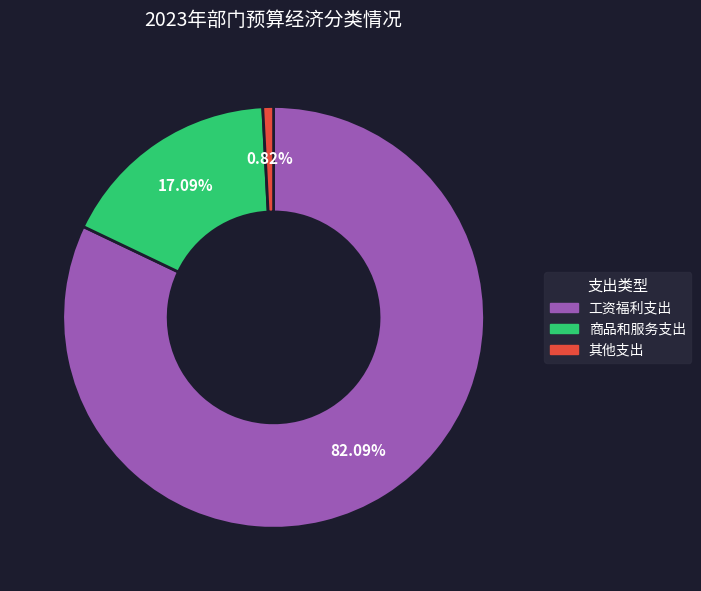

Which category has the biggest portion of the pie?

工资福利支出